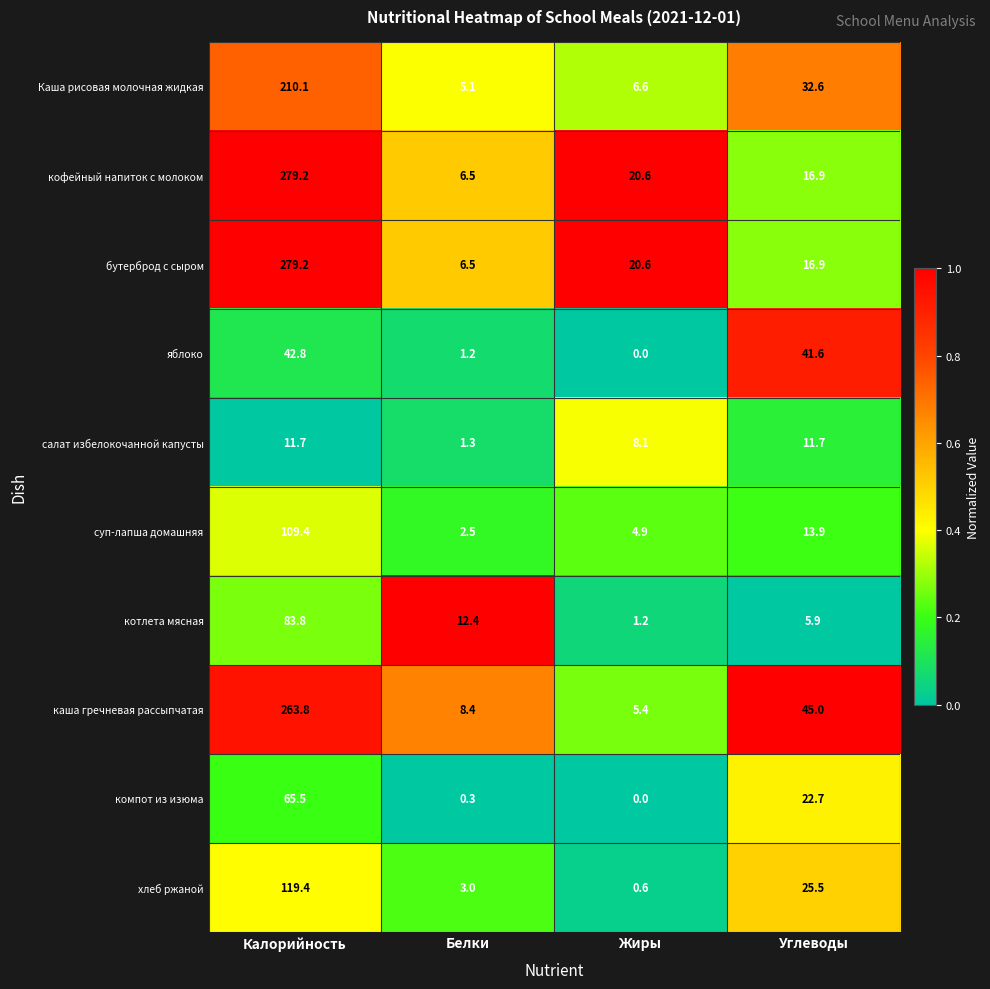

Is it true that Каша рисовая молочная жидкая equals 210.1 at Калорийность?

True